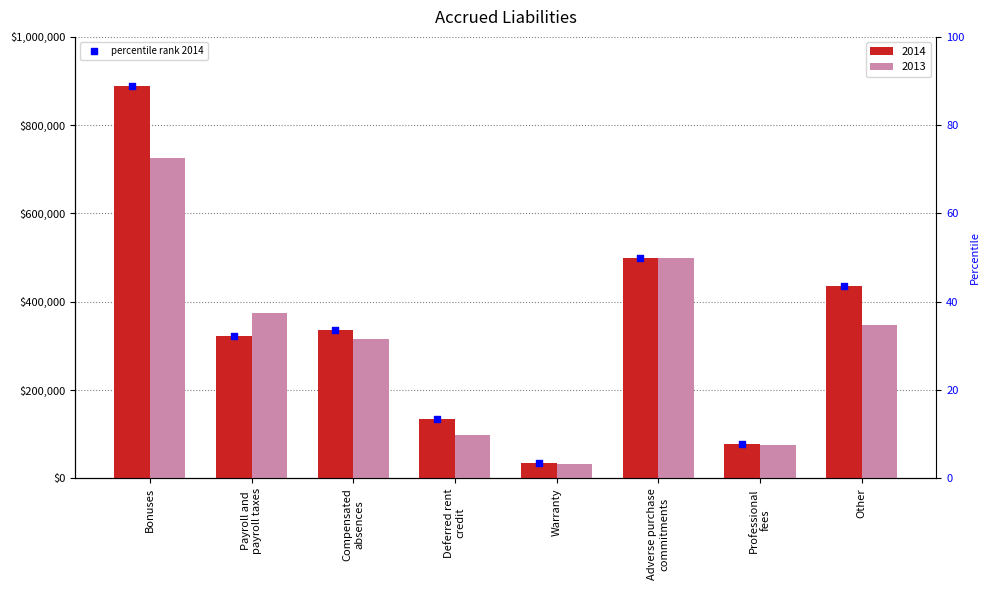

What is the change in value from Adverse purchase
commitments to Professional
fees?

-42.2